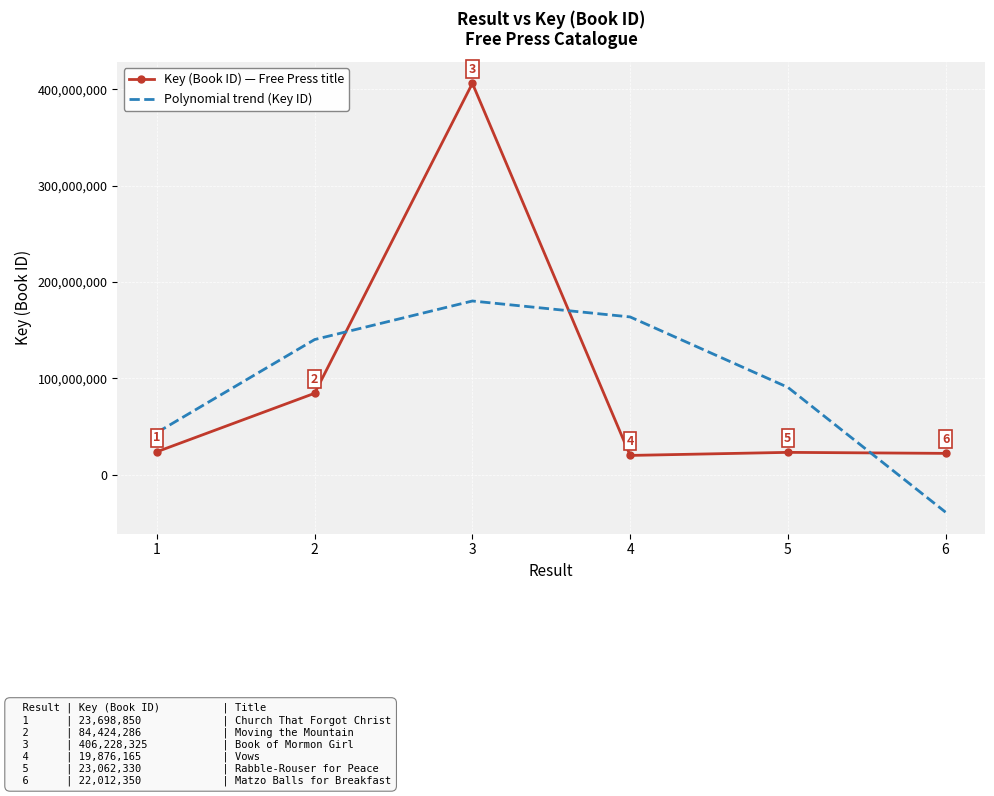

At which category is the sum across all series the highest?

3